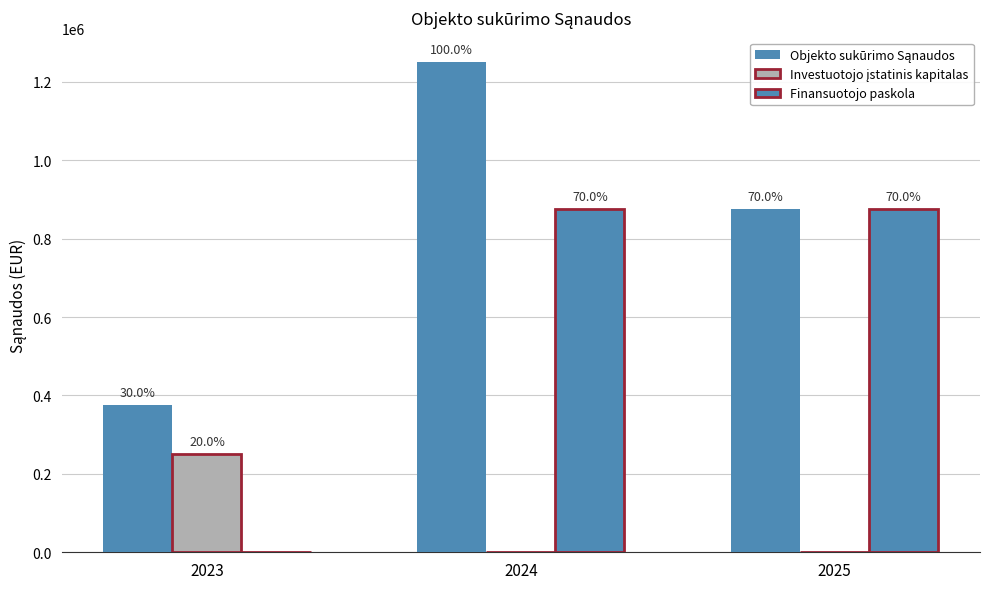

Between 2024 and 2025, which series saw the biggest shift?

Objekto sukūrimo Sąnaudos